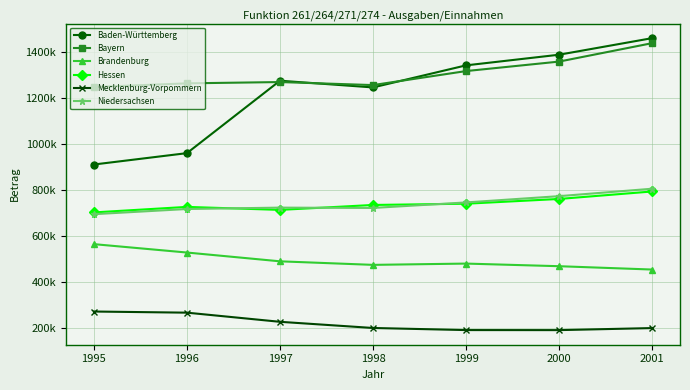

Reading left to right, transcribe all the data shown in this chart.

Baden-Württemberg: 911718	961071	1275494	1246292	1342099	1388329	1460223
Bayern: 1248029	1264030	1269644	1256493	1317309	1358502	1438460
Brandenburg: 565967	529542	491410	476006	481592	470188	455732
Hessen: 703755	727672	714659	736090	741470	762142	794612
Mecklenburg-Vorpommern: 273462	268527	228824	202016	192916	192717	201599
Niedersachsen: 696063	718557	724477	723086	747046	774295	806531